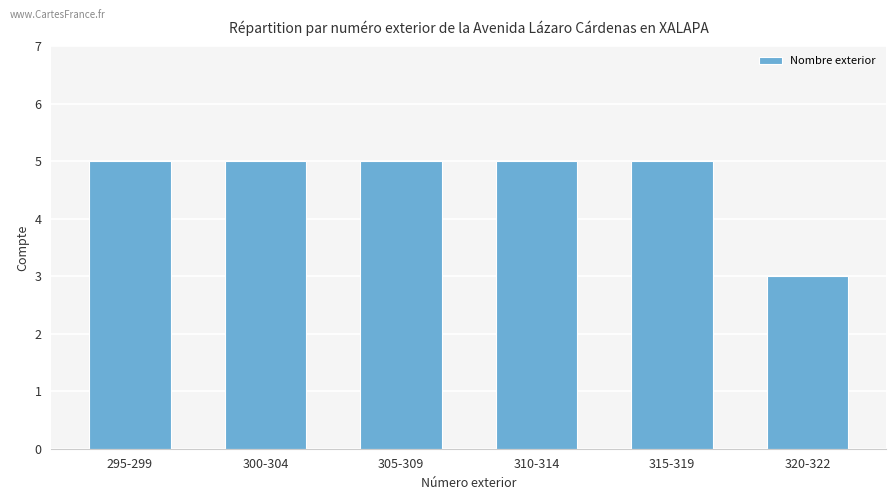

Approximately how many times larger is the value at 300-304 compared to 310-314?

1.0